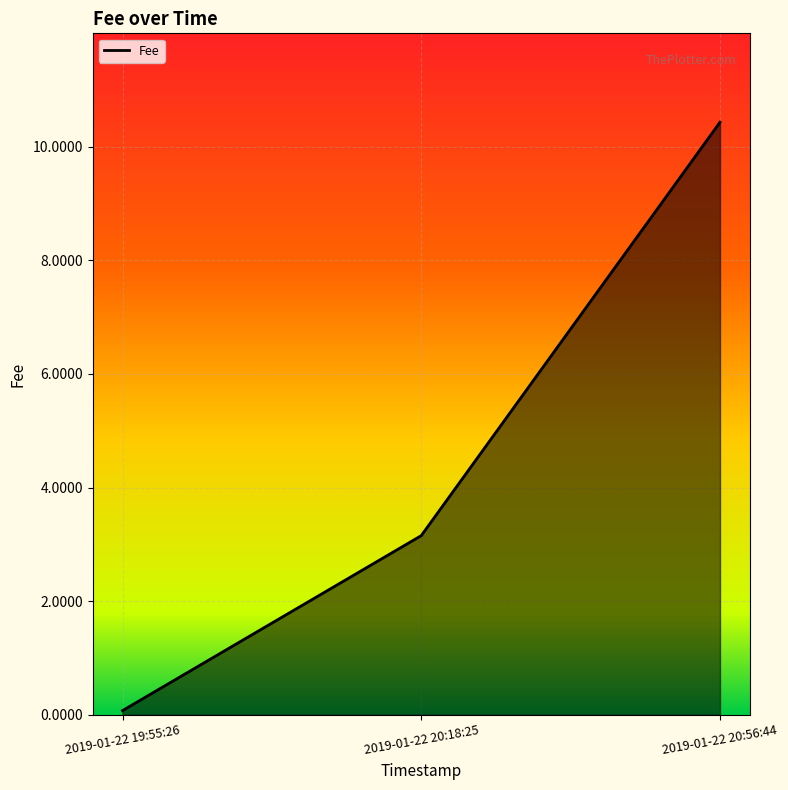

Rank the categories by value from highest to lowest.

2019-01-22 20:56:44, 2019-01-22 20:18:25, 2019-01-22 19:55:26